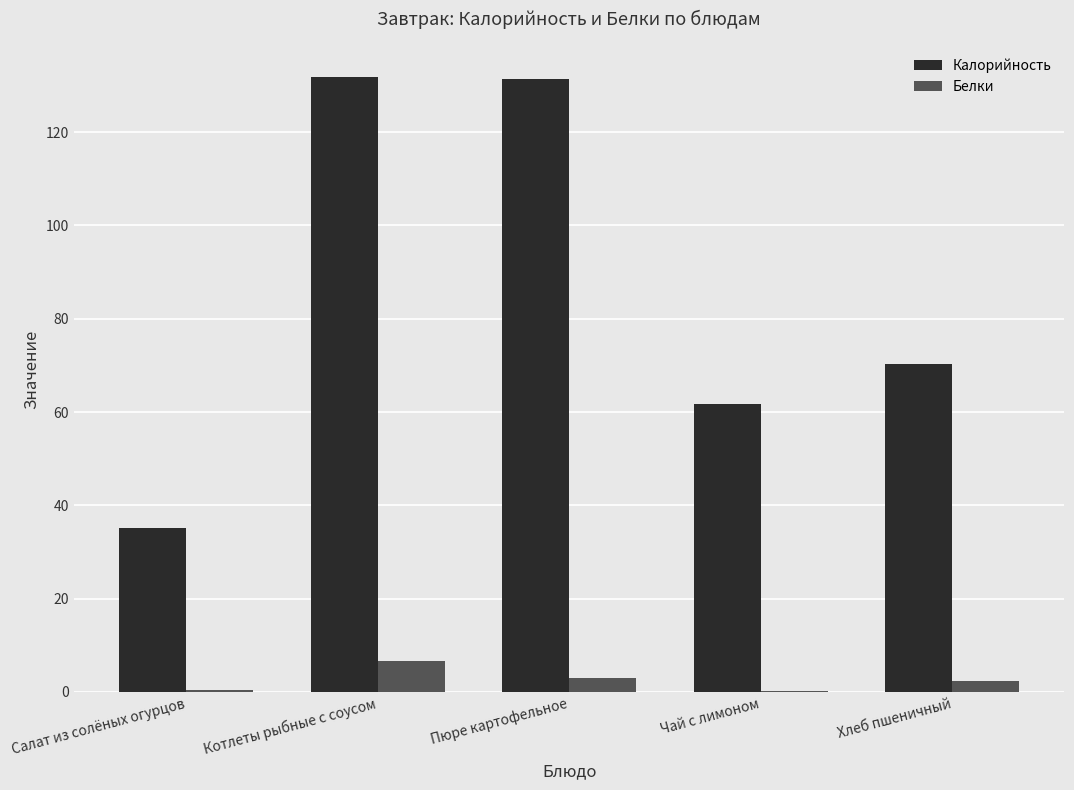

Is the value of Калорийность at Пюре картофельное greater than the value of Белки at Салат из солёных огурцов?

Yes